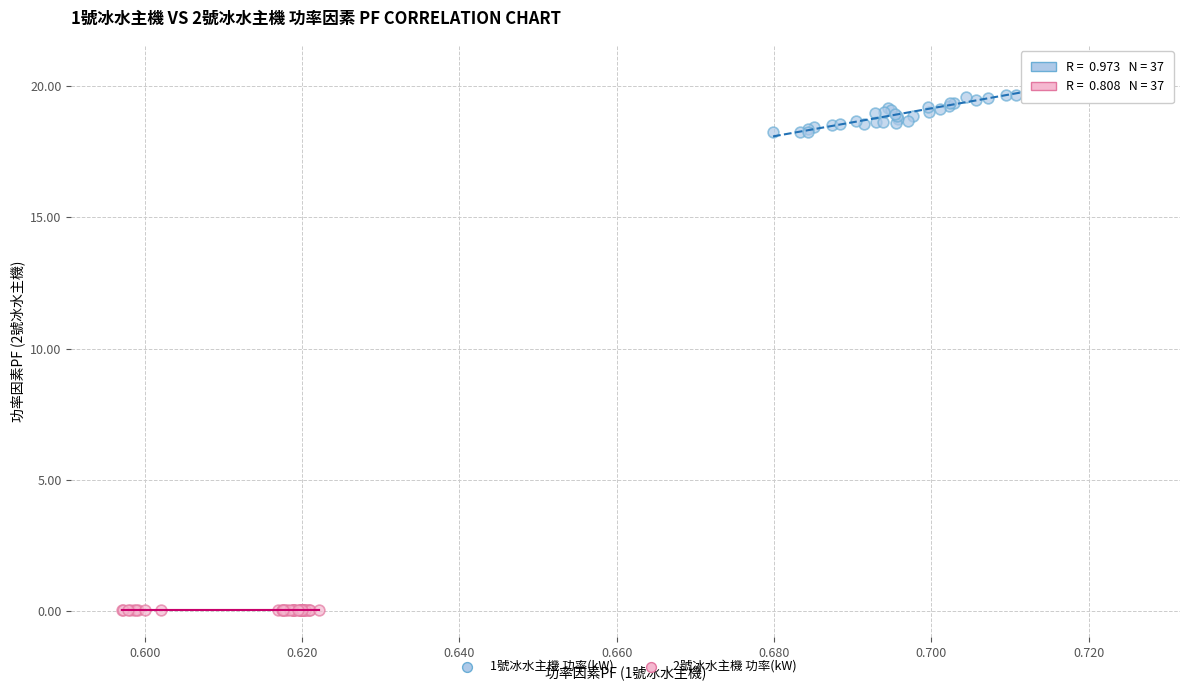

Which series contains the highest Y value?

1號冰水主機 功率(kW)